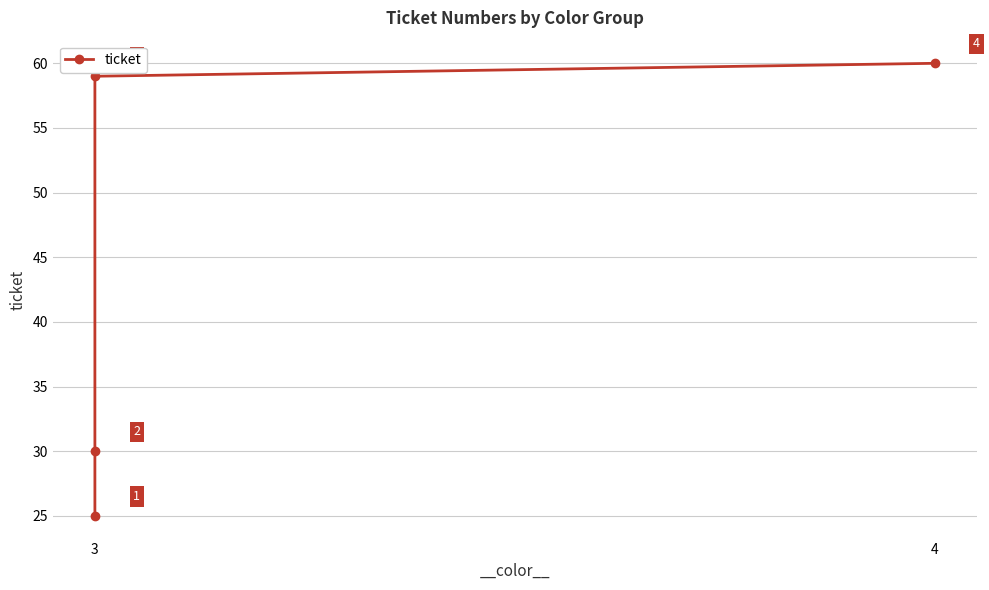

How many lines are shown in the chart?

1